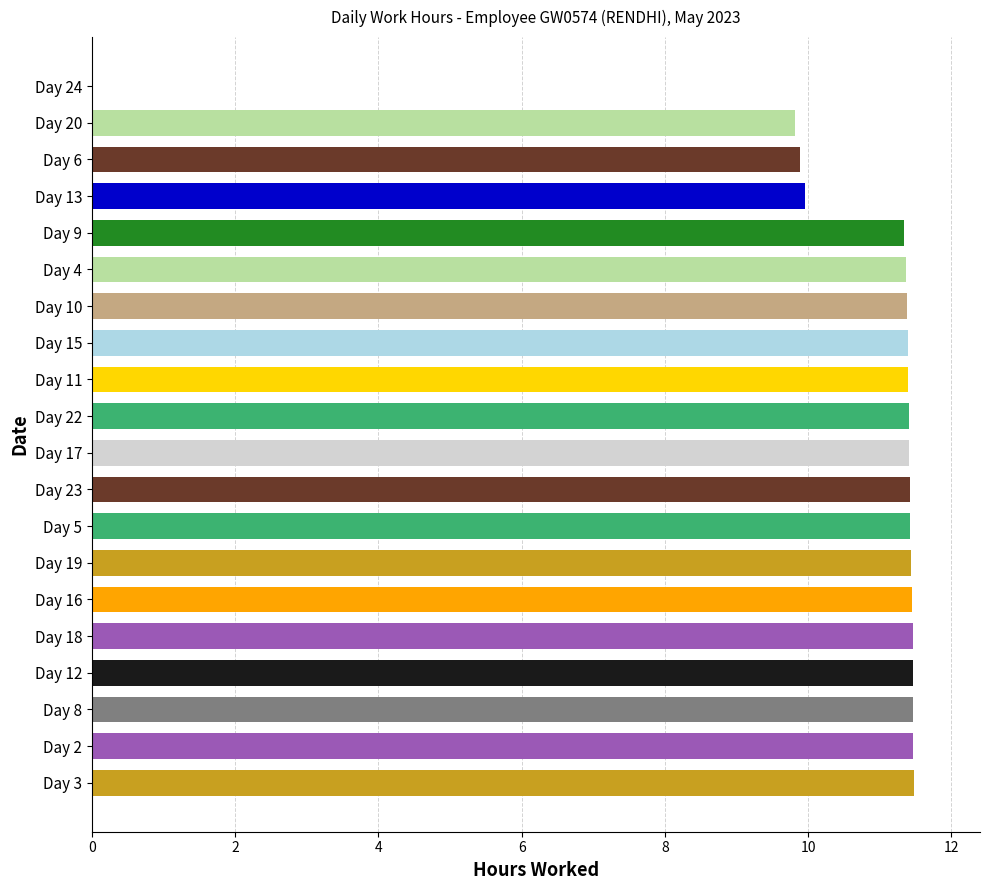

The value at Day 23 is 11.4. True or false?

True